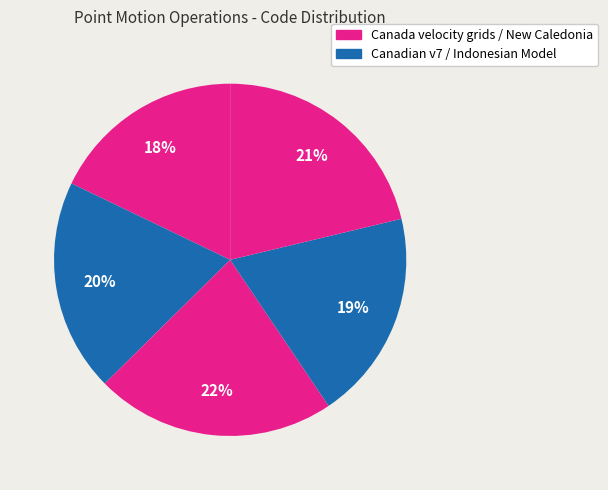

How many slices are in this pie chart?

5